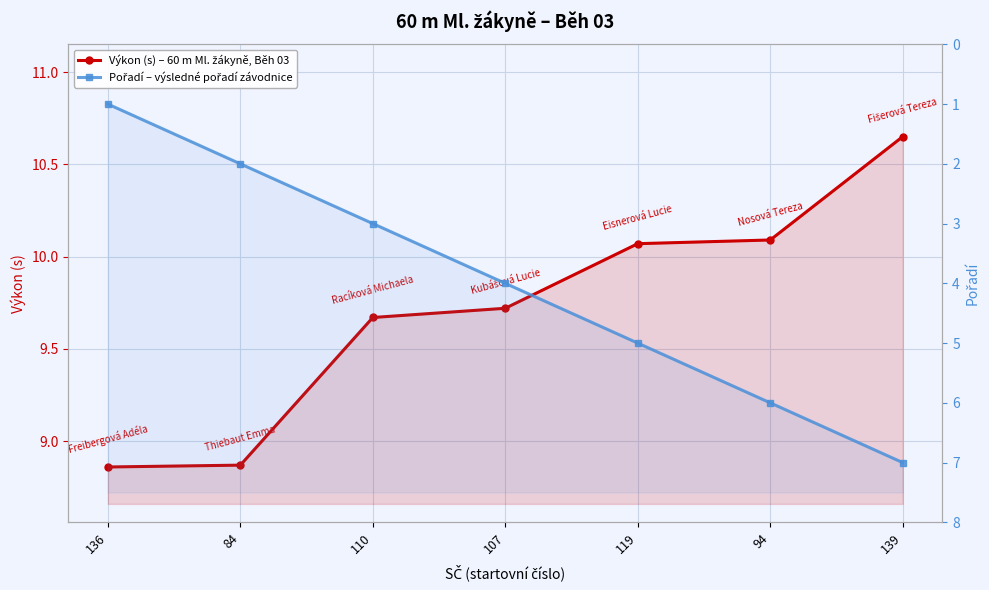

What is the sum of all Pořadí – výsledné pořadí závodnice values?

28.0